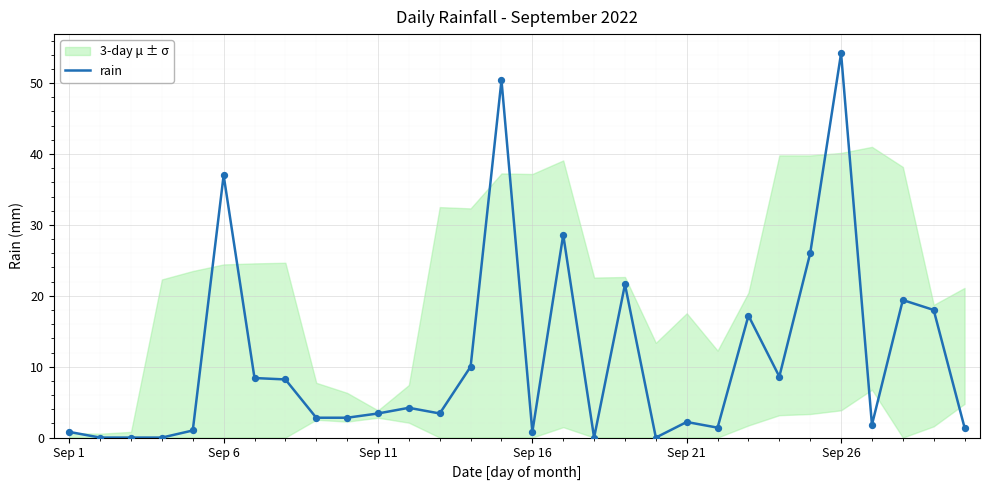

What is the highest value of the rain series?

54.2